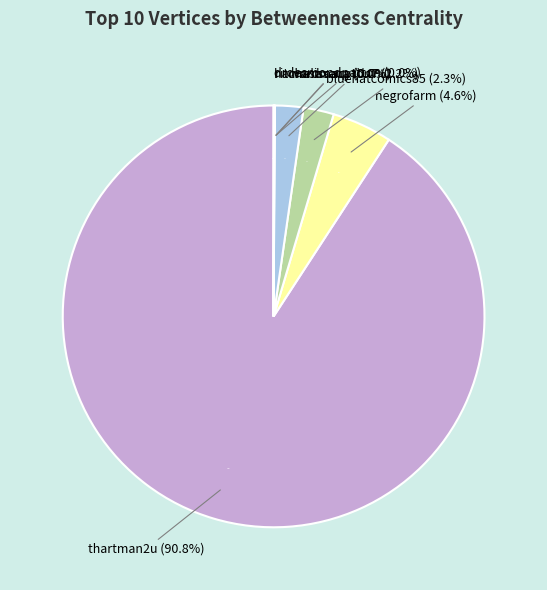

What percentage is the negrofarm slice, to the nearest percent?

5%